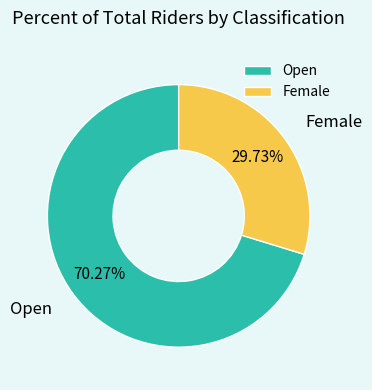

To the nearest percent, what portion does Open represent?

70%